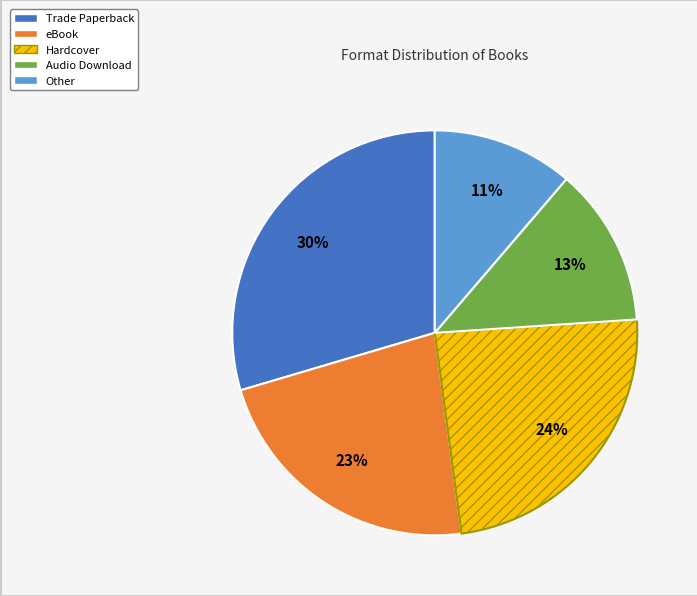

Does Audio Download represent more than half of the total?

No